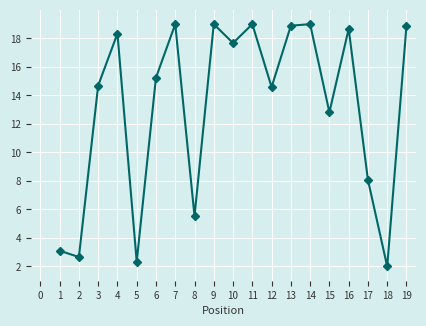

What is the smallest value displayed?

2.0